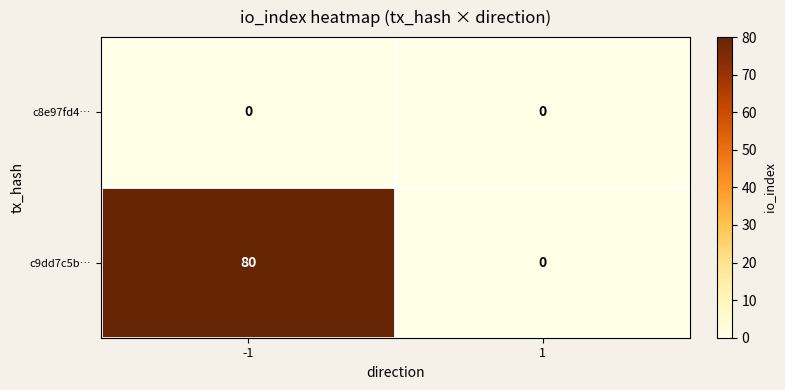

What is the sum of the c9dd7c5b… values at -1 and 1?

80